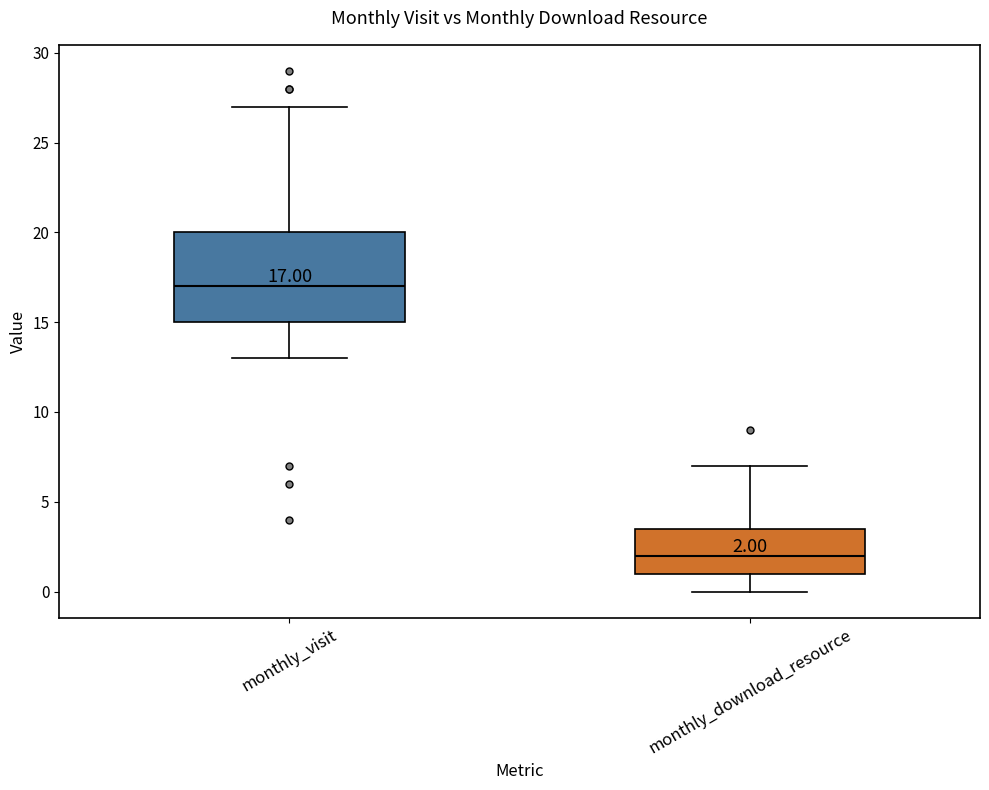

Which box's median line is the highest?

monthly_visit